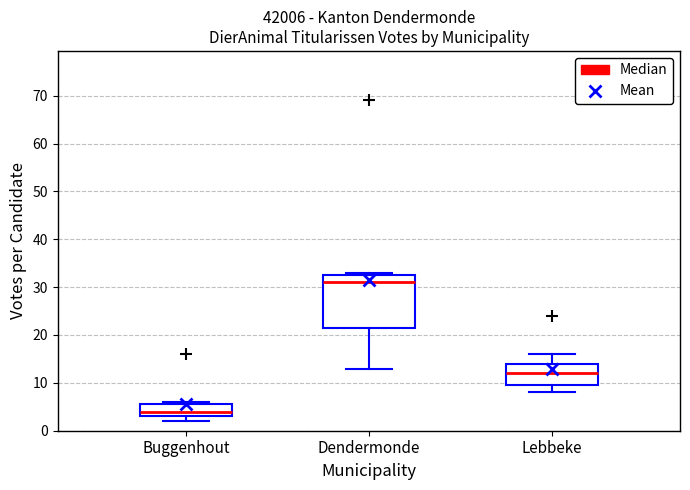

Reading left to right, transcribe this box plot: for each box, give where its median line is, the range the box spans, and where its two whiskers end, as read against the y-axis. The values are not printed on the chart, so give them approximately, as read against the axis.

Buggenhout: median 4, box 3 to 6, whiskers 2 to 6 (just above the box's upper edge)
Dendermonde: median 31, box 22 to 33, whiskers 13 to 33 (just above the box's upper edge)
Lebbeke: median 12, box 10 to 14, whiskers 8 to 16